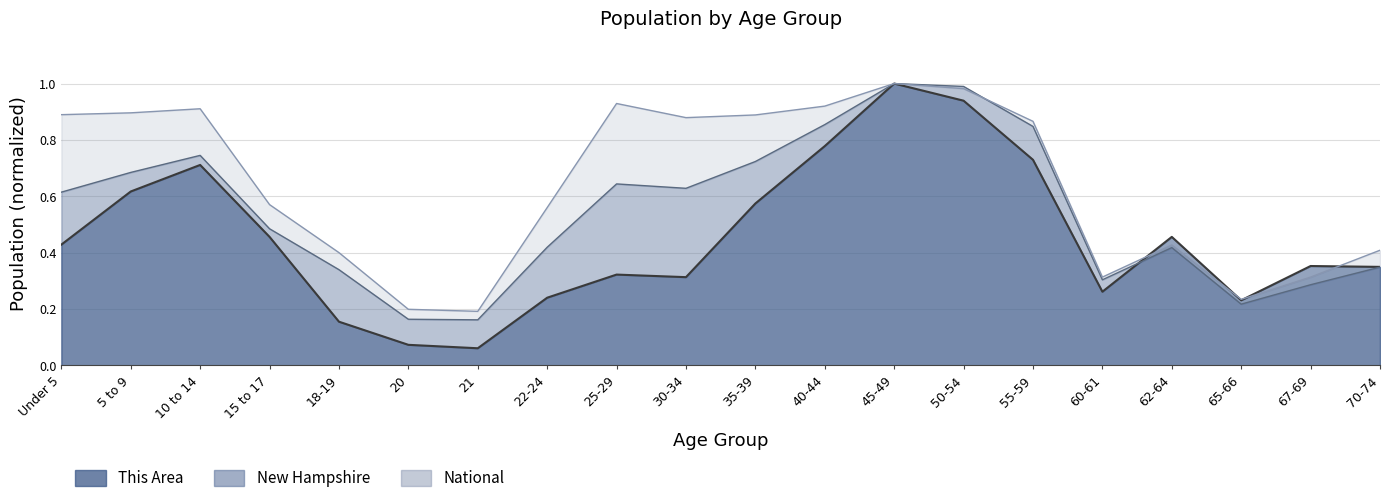

The This Area series shows 0.5 at 45-49. True or false?

False